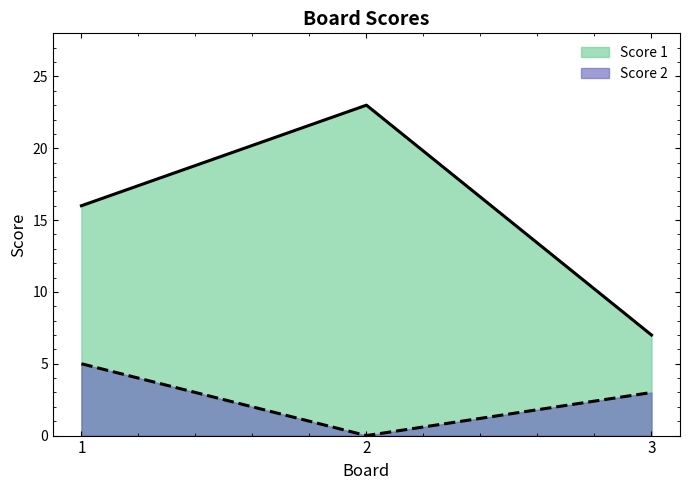

At 1, list the series in order from smallest to largest.

Score 2, Score 1